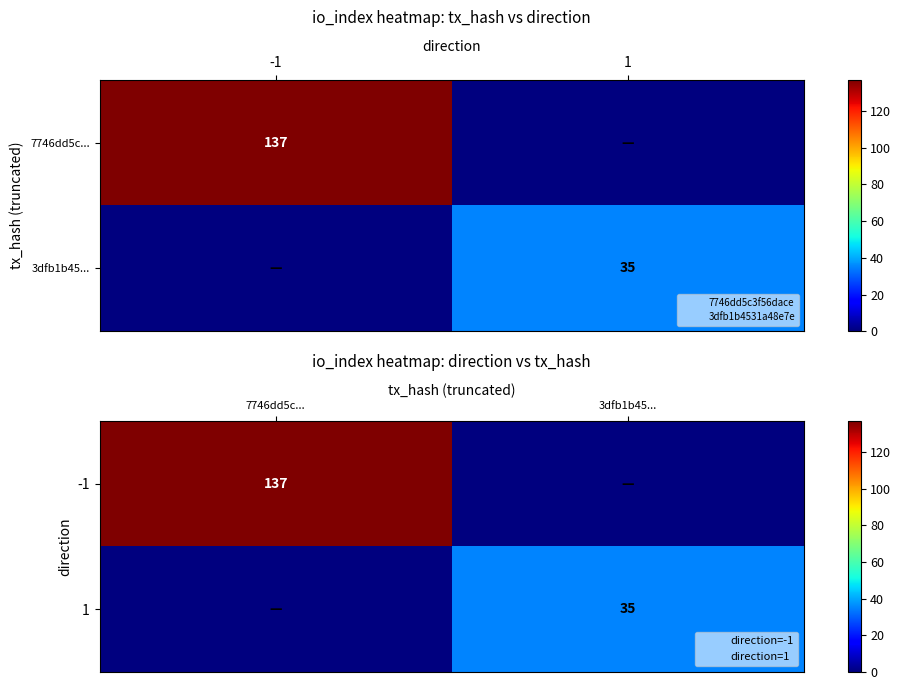

Rank the series by their average value, from highest to lowest.

-1, 1